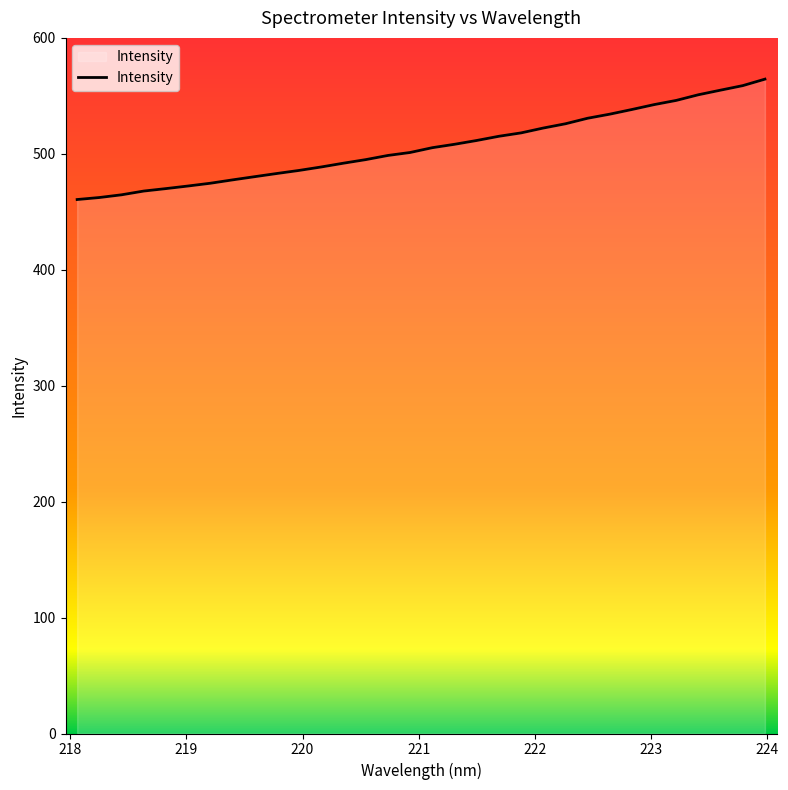

What is the difference between the maximum and minimum values?

103.8